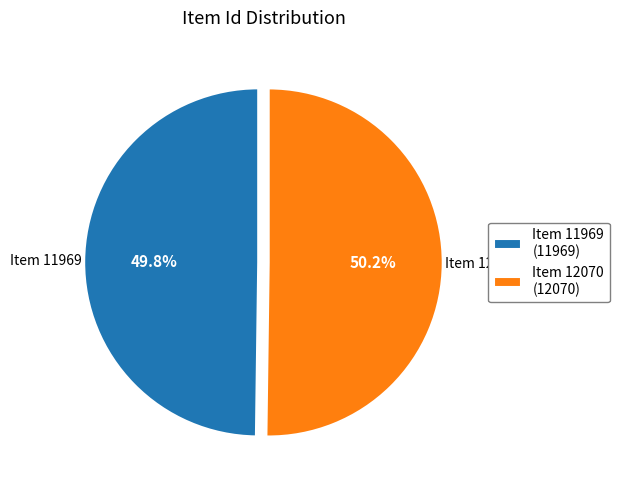

Is there a majority slice in this chart?

Yes